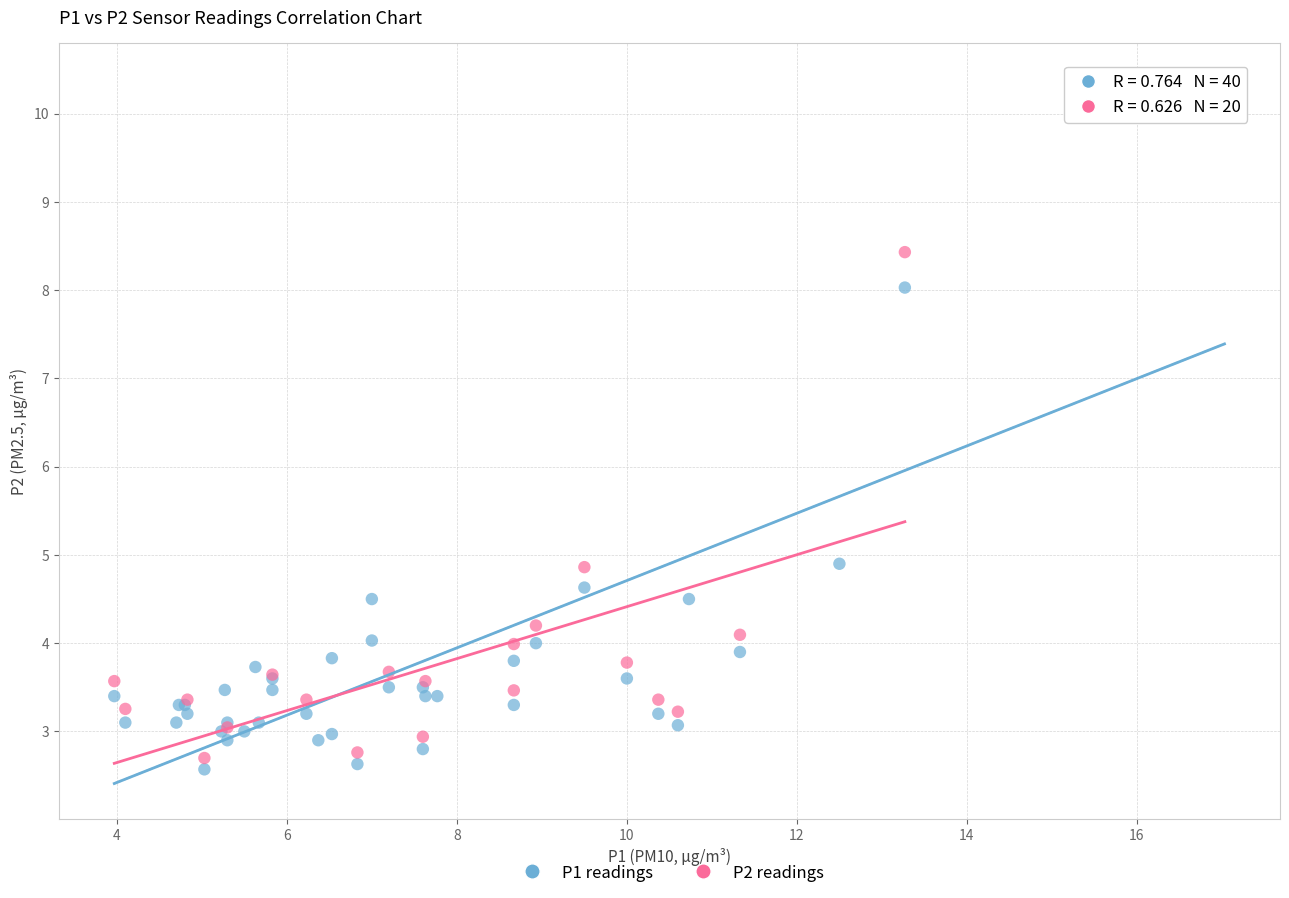

Which series contains the highest Y value?

P1 readings